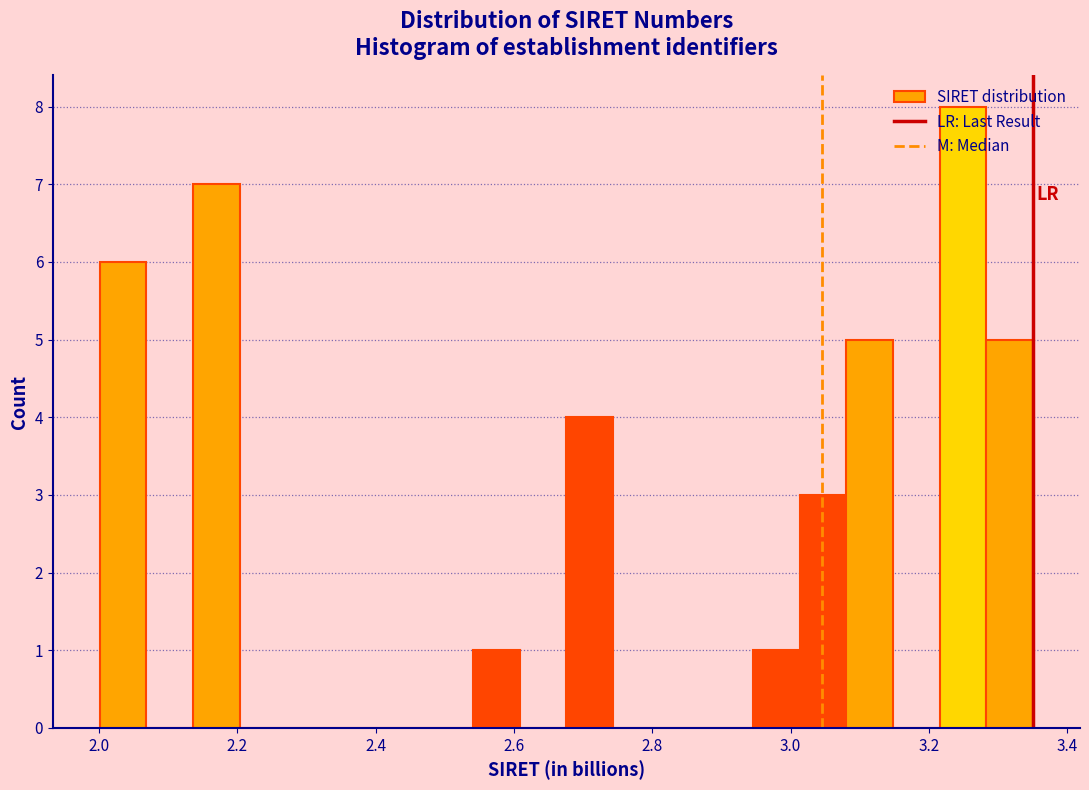

Read against the x-axis, roughly where is the centre of the tallest bar?

3.24